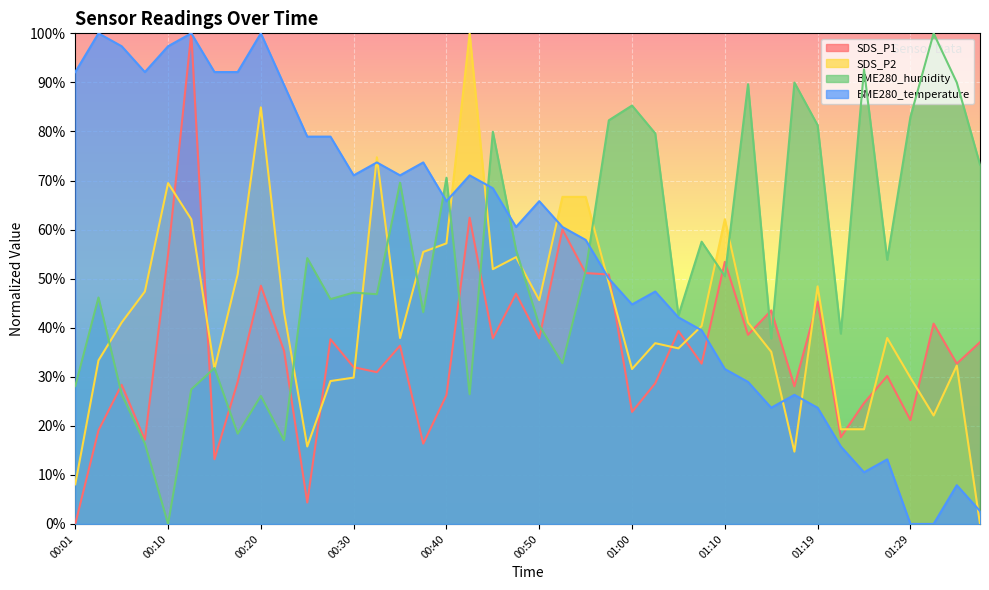

Reading right to left, list all the values displayed in this chart.

SDS_P1: 37.1	32.7	40.8	21.2	30.2	24.6	17.7	45.3	28.1	43.5	38.5	53.4	32.7	39.3	28.7	22.8	50.8	51.1	60.0	37.8	46.9	37.8	62.4	26.3	16.4	36.3	30.9	32.0	37.6	4.4	35.3	48.6	29.0	13.2	100.0	54.9	17.1	28.4	19.1	0.0
SDS_P2: 0.0	32.3	22.1	29.8	37.9	19.3	19.3	48.4	14.7	35.1	41.1	62.1	40.4	35.8	36.8	31.6	49.1	66.7	66.7	45.6	54.4	51.9	100.0	57.2	55.4	37.9	74.7	29.8	29.1	15.8	43.2	84.9	50.9	31.6	62.1	69.5	47.4	41.1	33.3	8.1
BME280_humidity: 73.2	90.0	100.0	82.9	53.8	92.6	38.8	81.3	90.0	37.8	89.6	50.5	57.5	42.5	79.6	85.3	82.3	51.5	32.8	40.5	55.9	79.9	26.4	70.6	43.1	69.6	46.8	47.2	45.8	54.2	17.1	26.1	18.4	31.8	27.4	0.0	16.4	26.4	46.2	28.1
BME280_temperature: 2.6	7.9	0.0	0.0	13.2	10.5	15.8	23.7	26.3	23.7	28.9	31.6	39.5	42.1	47.4	44.7	50.0	57.9	60.5	65.8	60.5	68.4	71.1	65.8	73.7	71.1	73.7	71.1	78.9	78.9	89.5	100.0	92.1	92.1	100.0	97.4	92.1	97.4	100.0	92.1